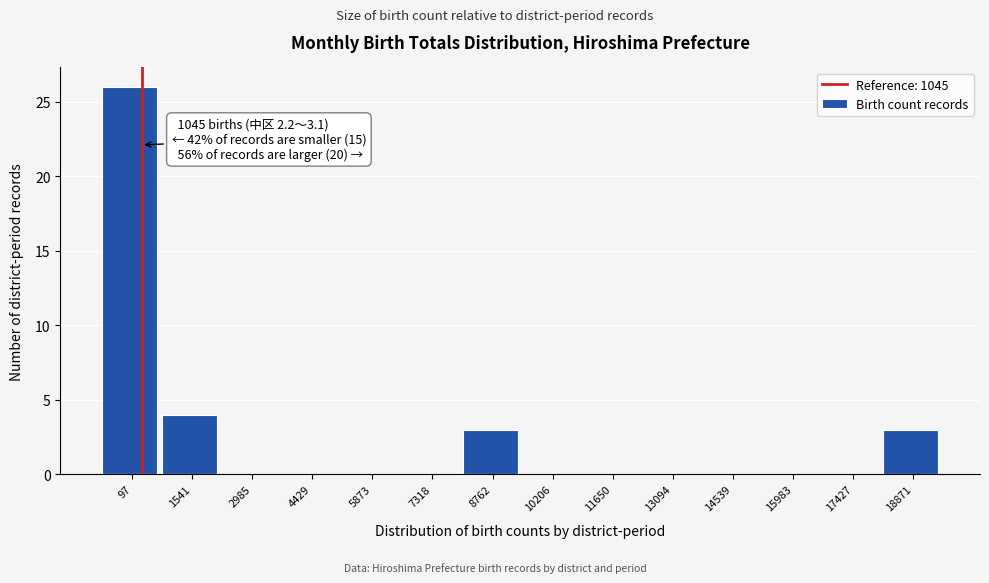

Reading left to right, what are all the values shown in this chart?

97=26	1541=4	2985=0	4429=0	5873=0	7318=0	8762=3	10206=0	11650=0	13094=0	14539=0	15983=0	17427=0	18871=3